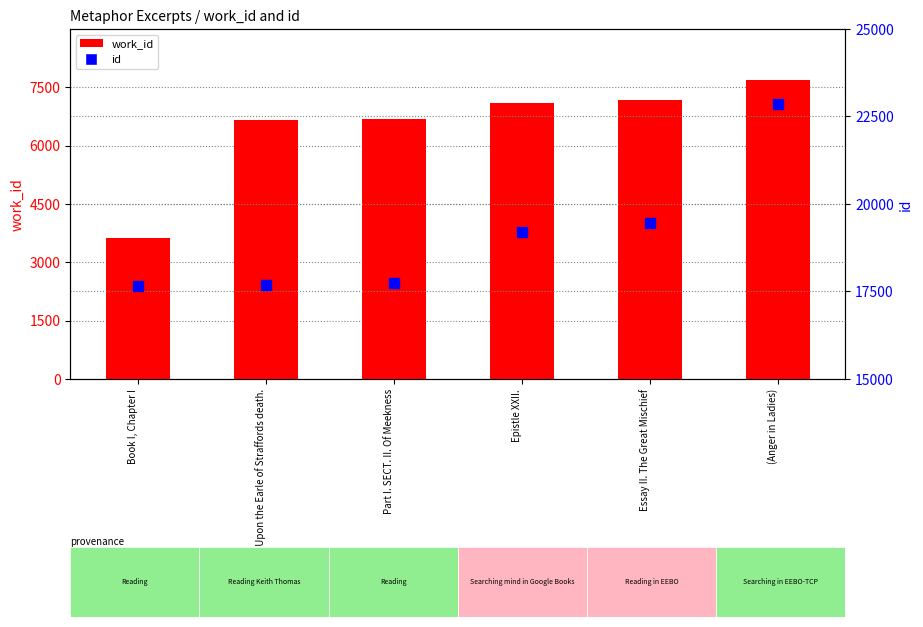

What are all the series names shown in the legend?

work_id, id